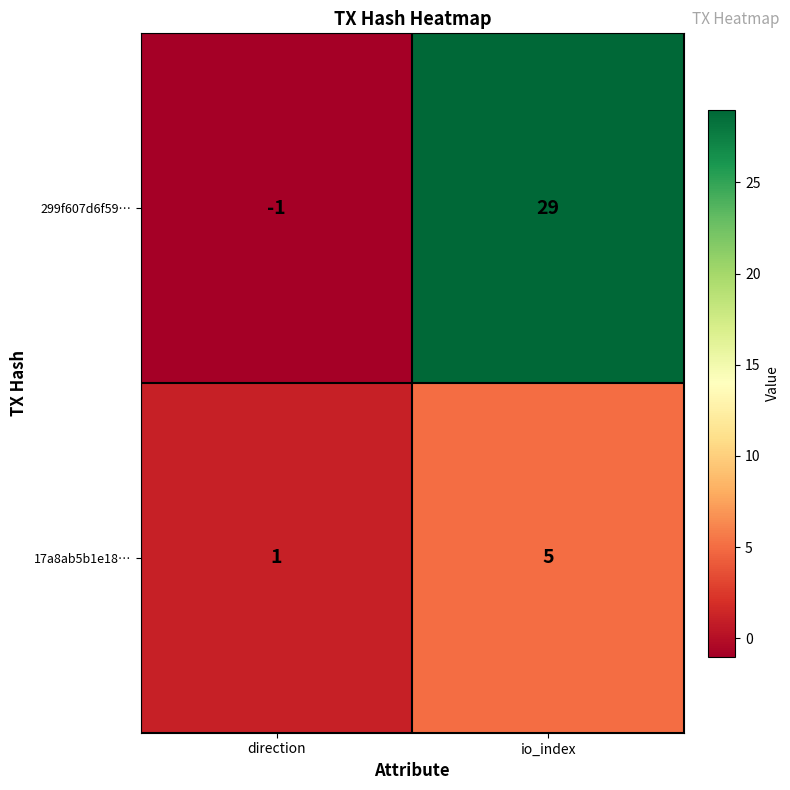

At which category does the chart reach its peak across all series?

io_index